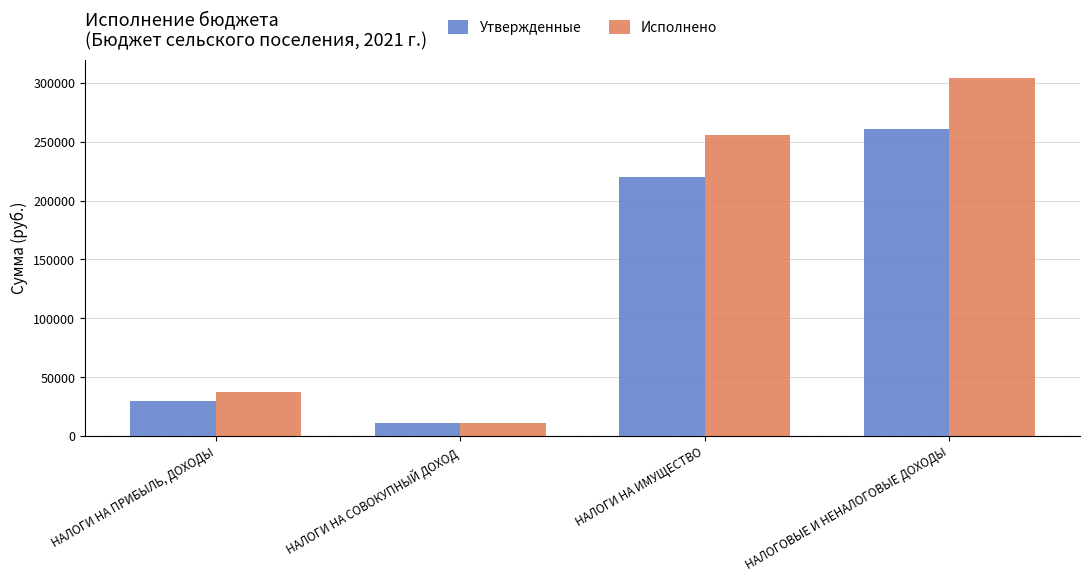

How many groups of bars are there?

4